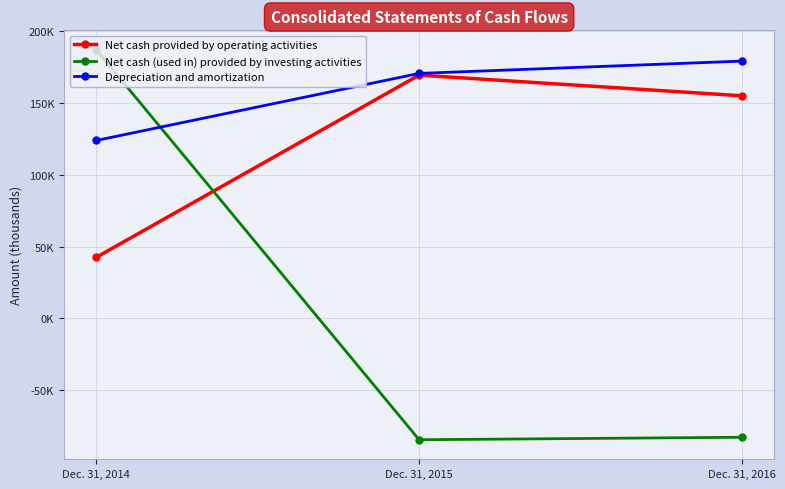

What is the difference between the Depreciation and amortization values at Dec. 31, 2015 and Dec. 31, 2014?

46659